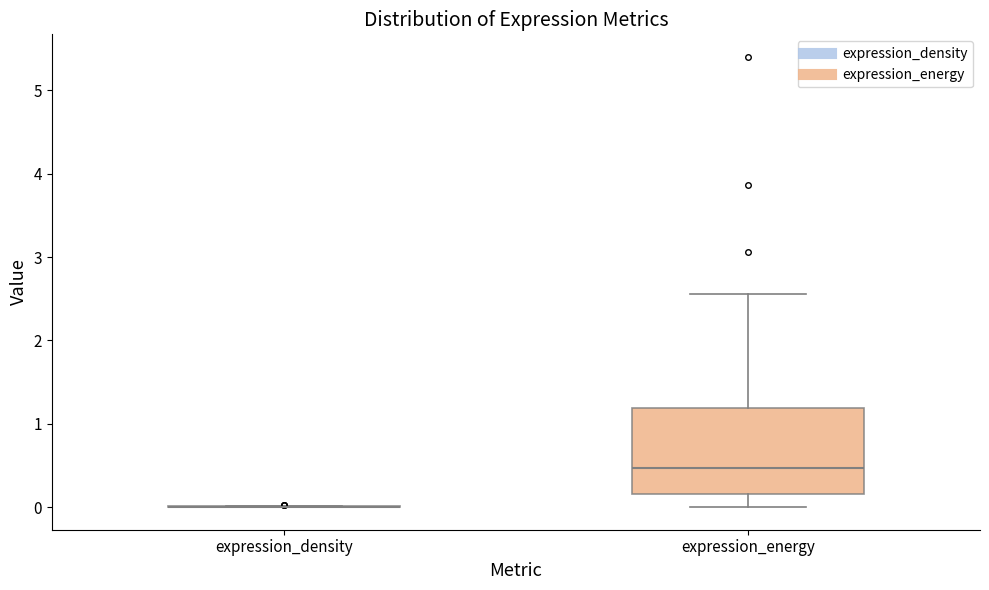

Reading left to right, transcribe this box plot: for each box, give where its median line is, the range the box spans, and where its two whiskers end, as read against the y-axis. The values are not printed on the chart, so give them approximately, as read against the axis.

expression_density: box collapsed to a line at 0.0, whiskers 0.0 to 0.0
expression_energy: median 0.5, box 0.2 to 1.2, whiskers 0.0 to 2.6